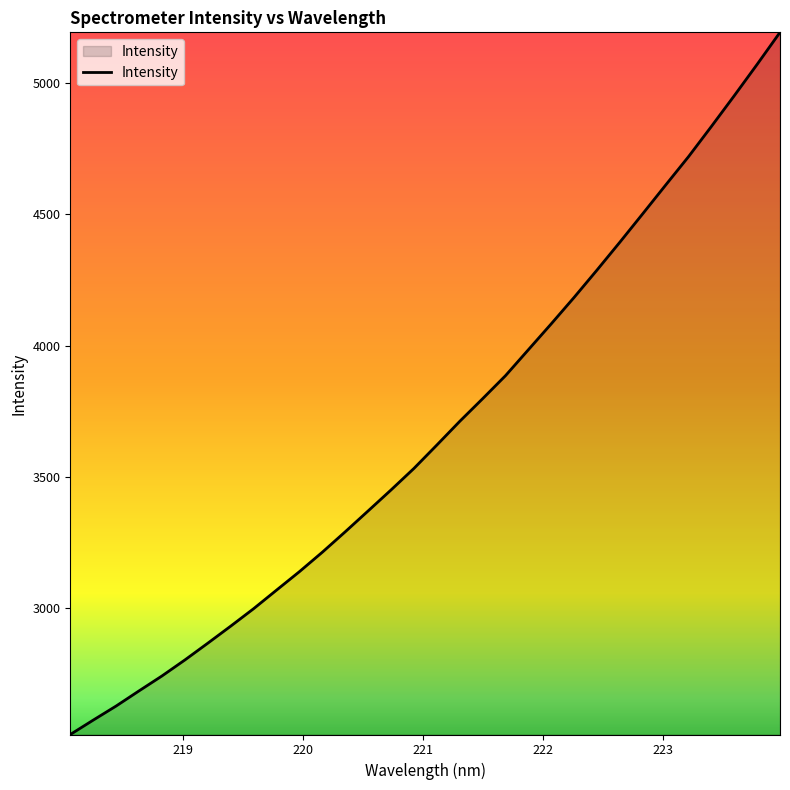

True or false: the data has more than 0 interior local peaks.

False